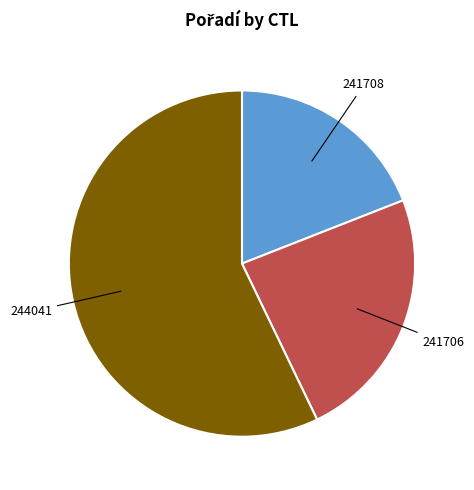

True or false: 241706 accounts for 24% of the total.

True